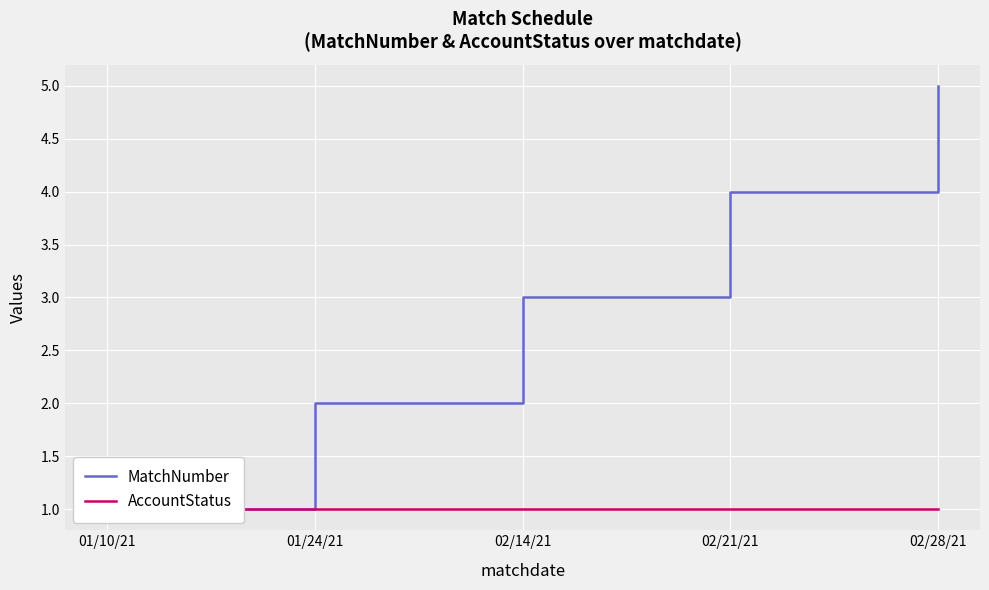

What is the label of the 4th point from the right?

01/24/21